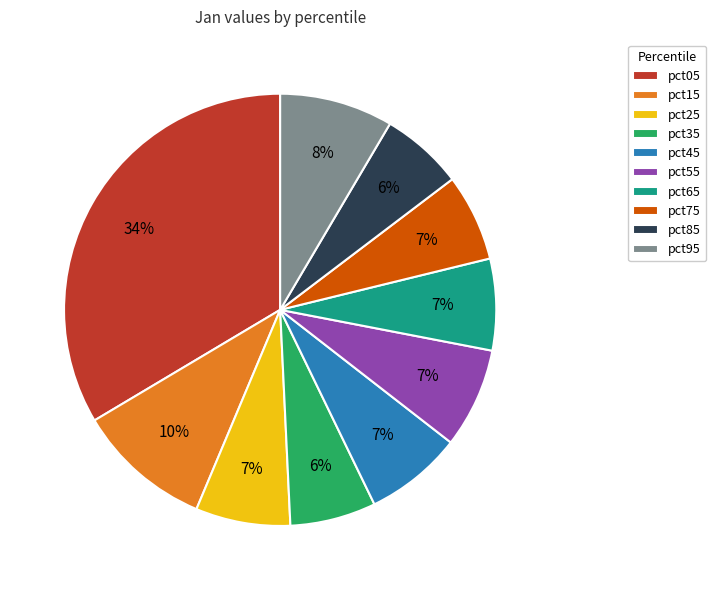

To the nearest percent, what is the average slice percentage?

10%